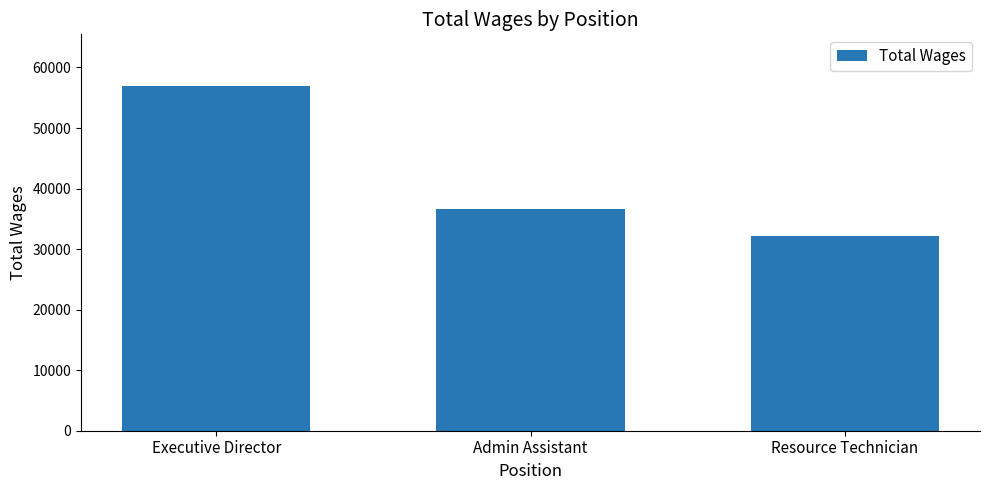

What is the greatest value displayed?

56933